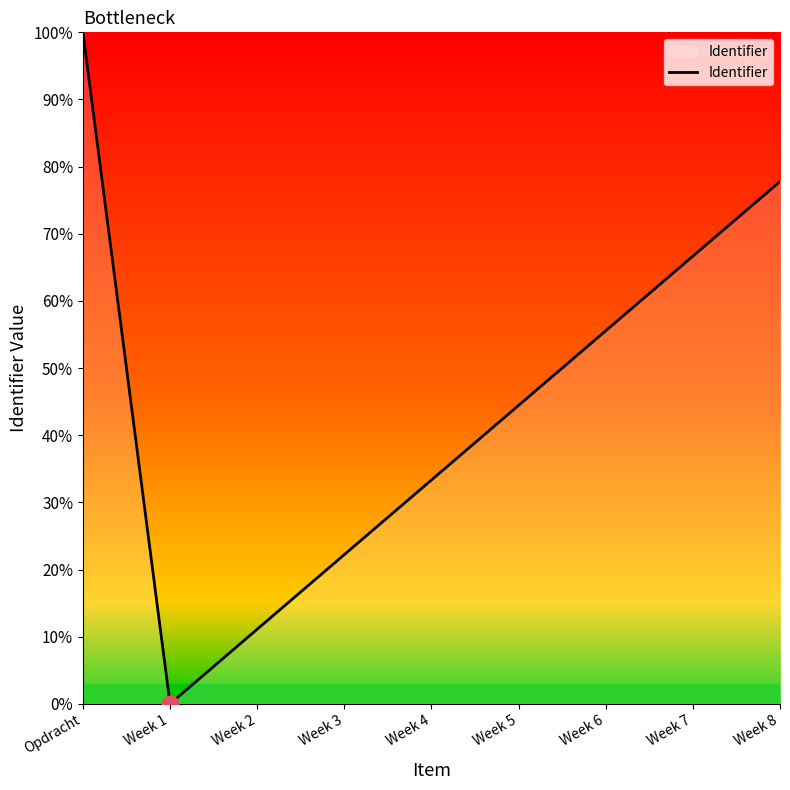

What position from the right is Week 7?

2